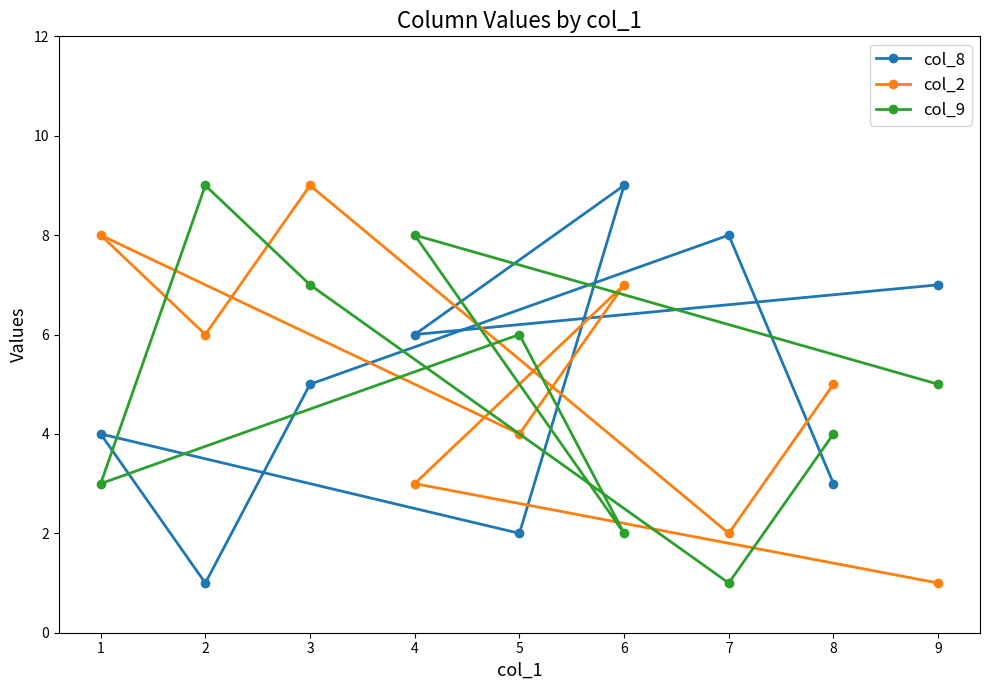

At how many categories does at least one series exceed 7?

6